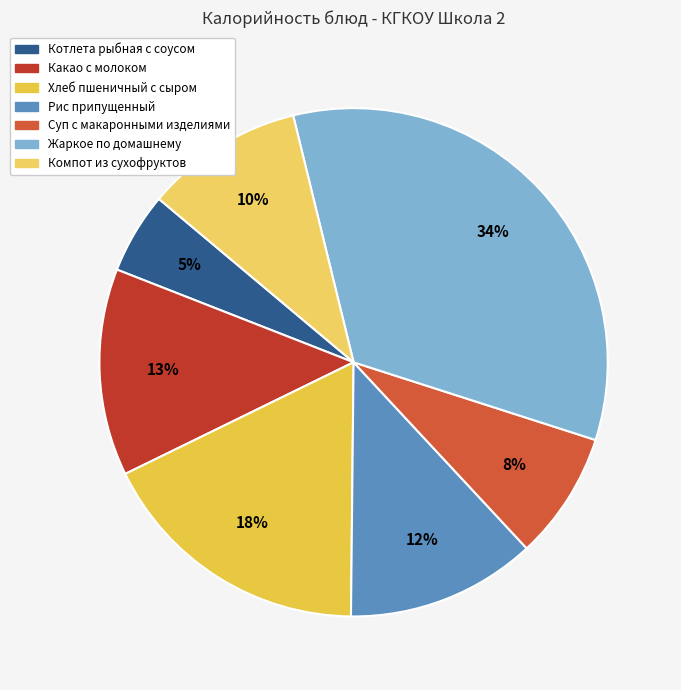

Approximately how many times larger is the value at Жаркое по домашнему compared to Какао с молоком?

2.6